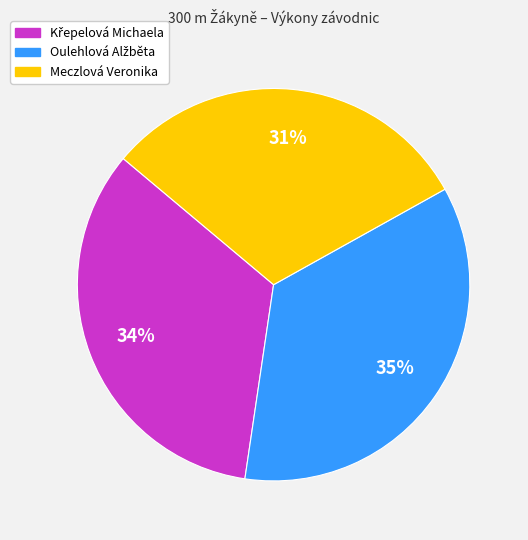

Is it true that Meczlová Veronika is 45% of the pie?

False